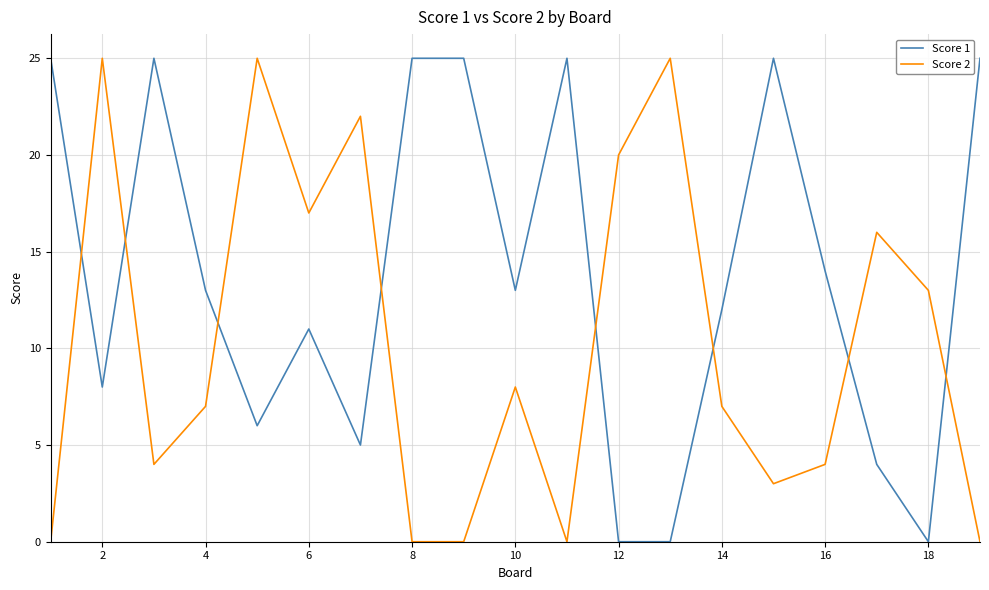

After their last crossing, which series has the higher values: Score 2 or Score 1?

Score 1